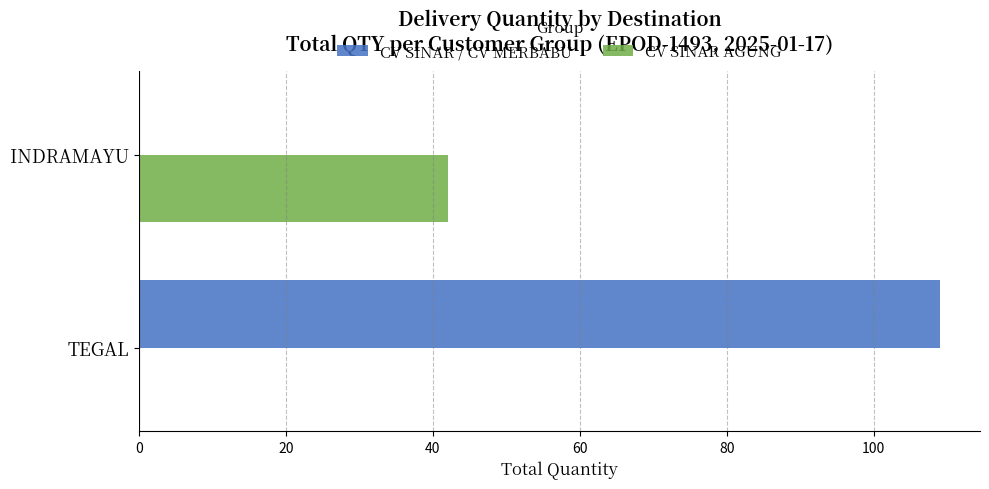

Where is CV SINAR / CV MERBABU nearest to the value 54?

INDRAMAYU